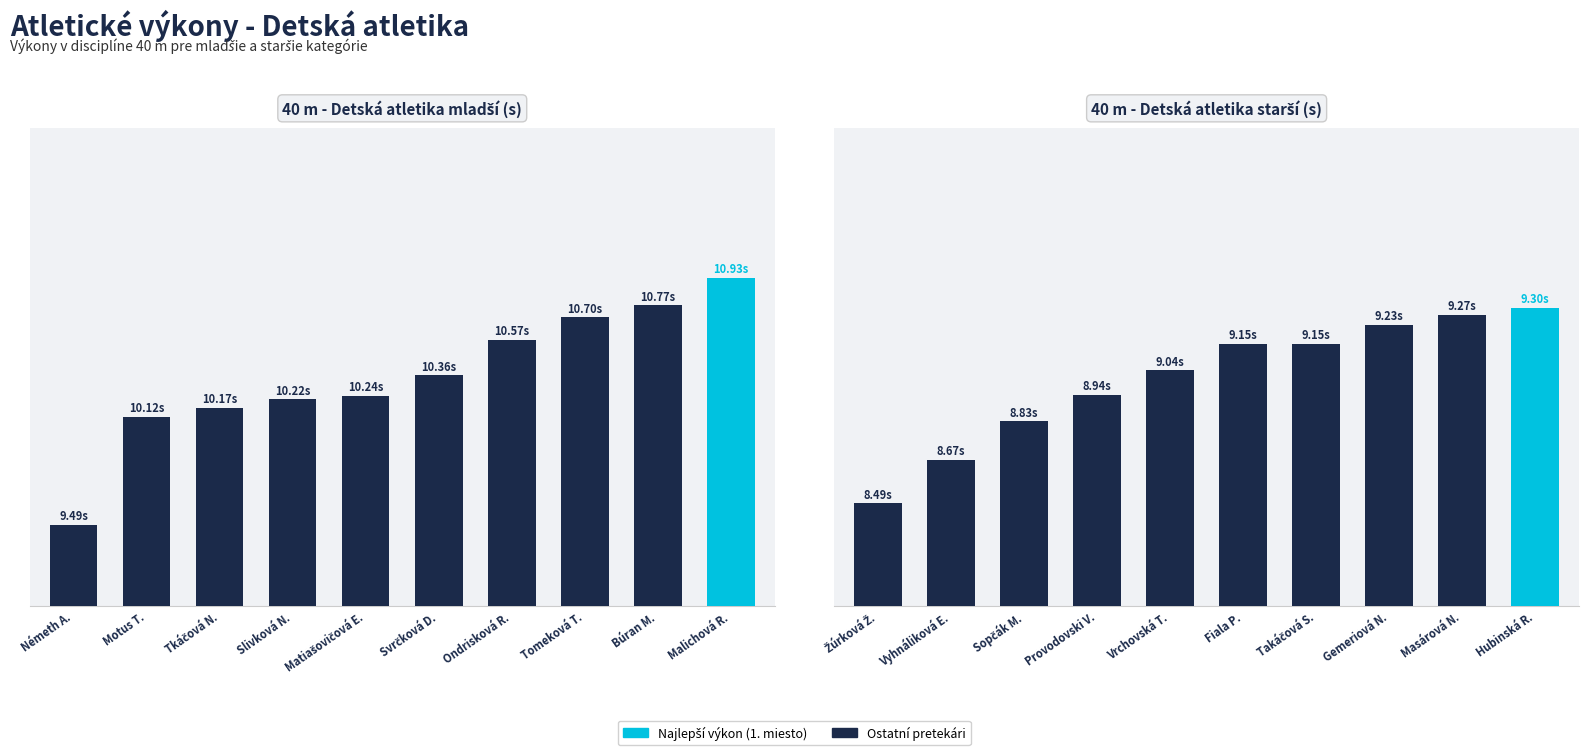

Which label corresponds to the largest value in the chart?

Malichová R.